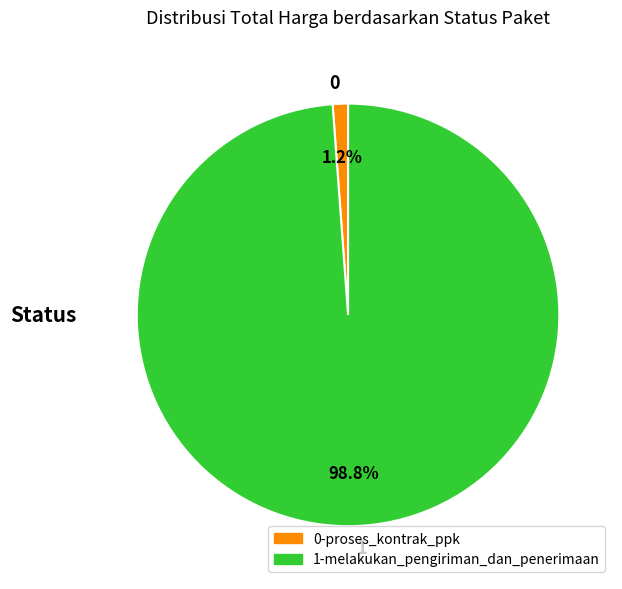

Rank the categories by value from highest to lowest.

1, 0